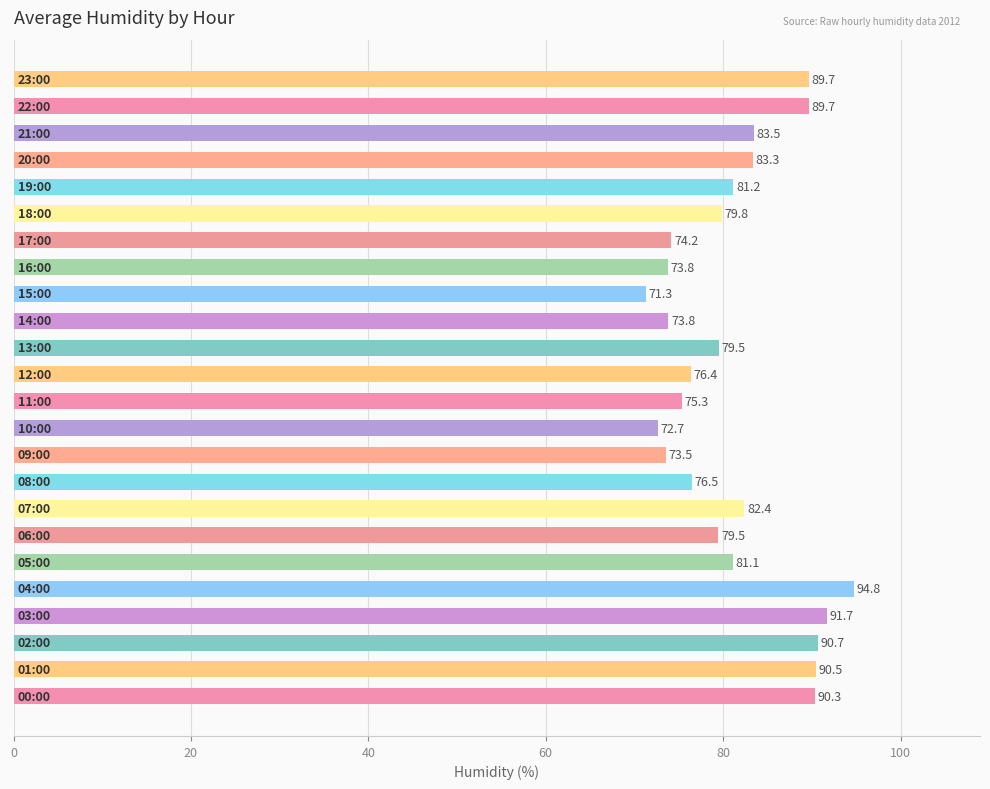

What is the smallest value displayed?

71.3